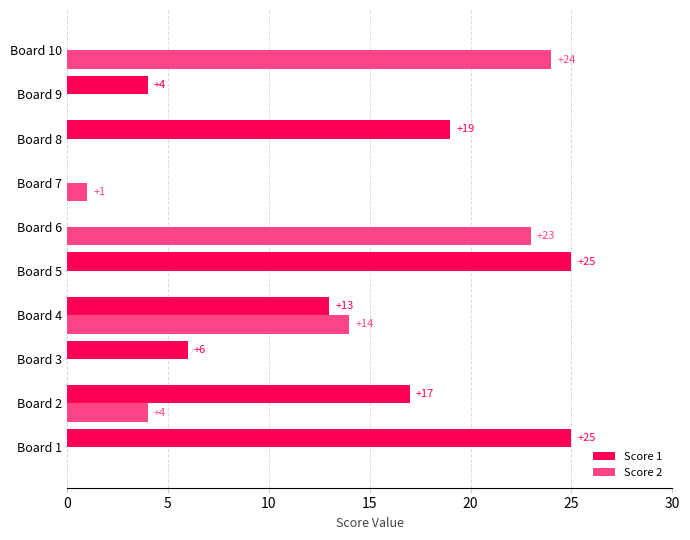

What is the total value across all series at Board 4?

27